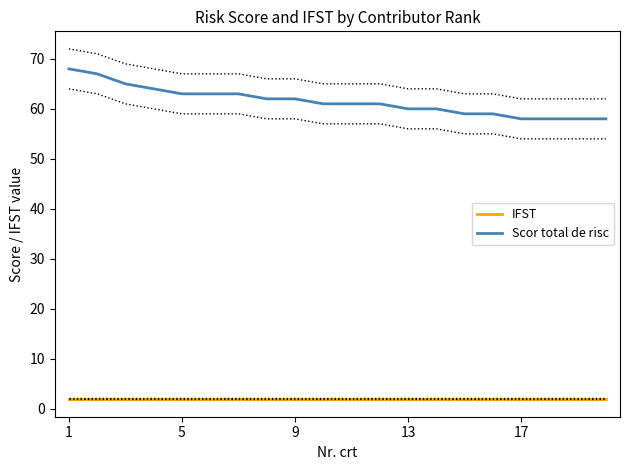

True or false: Scor total de risc and IFST cross at least once.

False